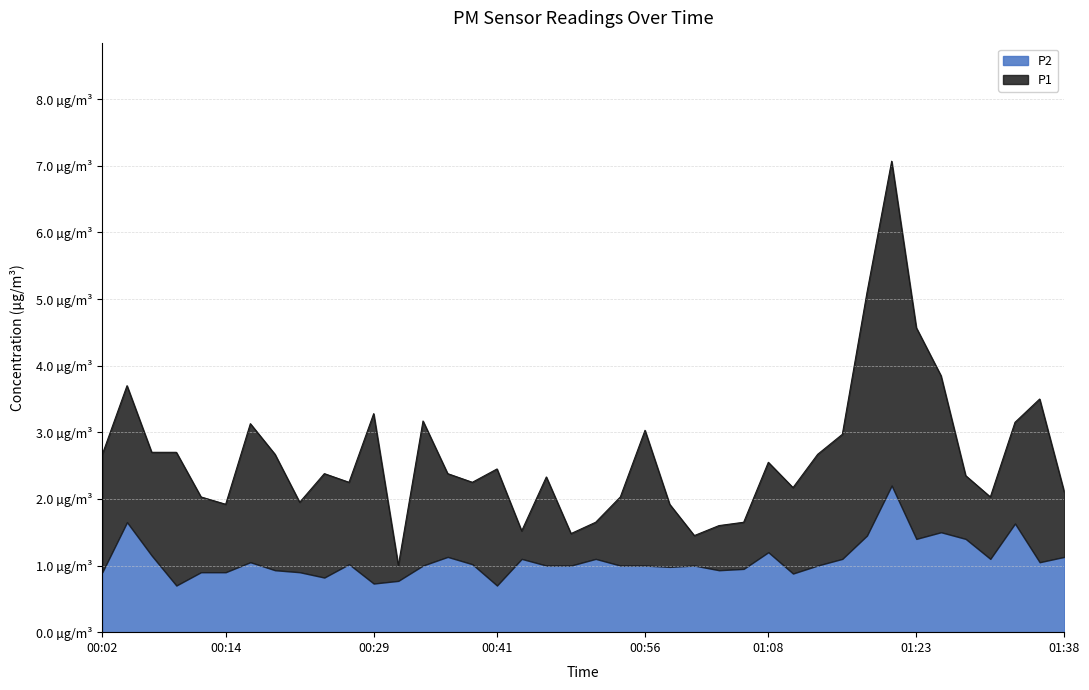

How many interior local peaks (higher than both neighbors) does the data have?

11